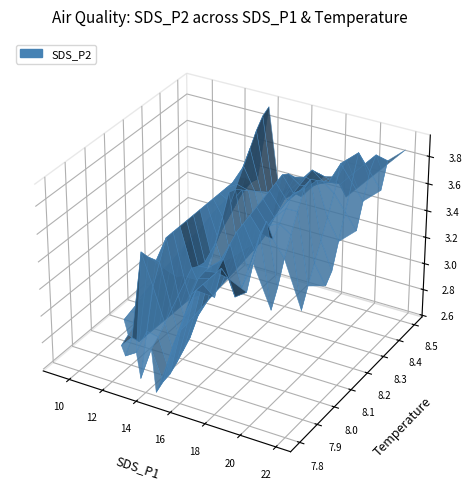

Reading right to left, extract all data points from this chart.

SDS_P1: 14.0	14.2	11.6	14.9	15.6	13.3	13.8	15.5	15.6	17.8	21.9	18.3	14.2	19.1	9.3	16.4	11.8	15.9	17.8	12.8	16.3	19.6	9.7	18.0	14.1	12.7	13.9	13.2	14.4	14.4	16.0	10.9	11.8	16.8	12.7	13.1	13.4	14.5	13.0	13.0
SDS_P2: 4.0	3.1	3.2	3.4	3.3	3.4	3.2	3.3	3.3	3.6	3.9	3.4	2.7	3.9	2.6	3.7	2.6	3.2	2.9	2.9	3.4	2.8	2.7	3.7	2.8	3.1	3.3	3.9	3.4	3.8	3.4	2.8	2.6	3.4	3.5	3.1	3.2	2.6	2.7	3.4
Temp: 8.5	8.5	8.5	8.5	8.5	8.5	8.5	8.5	8.5	8.5	8.5	8.5	8.4	8.4	8.4	8.3	8.3	8.3	8.2	8.2	8.2	8.2	8.2	8.1	8.1	8.1	8.1	8.1	8.0	8.0	7.9	7.9	7.9	7.8	7.9	7.9	7.9	7.8	7.9	7.9